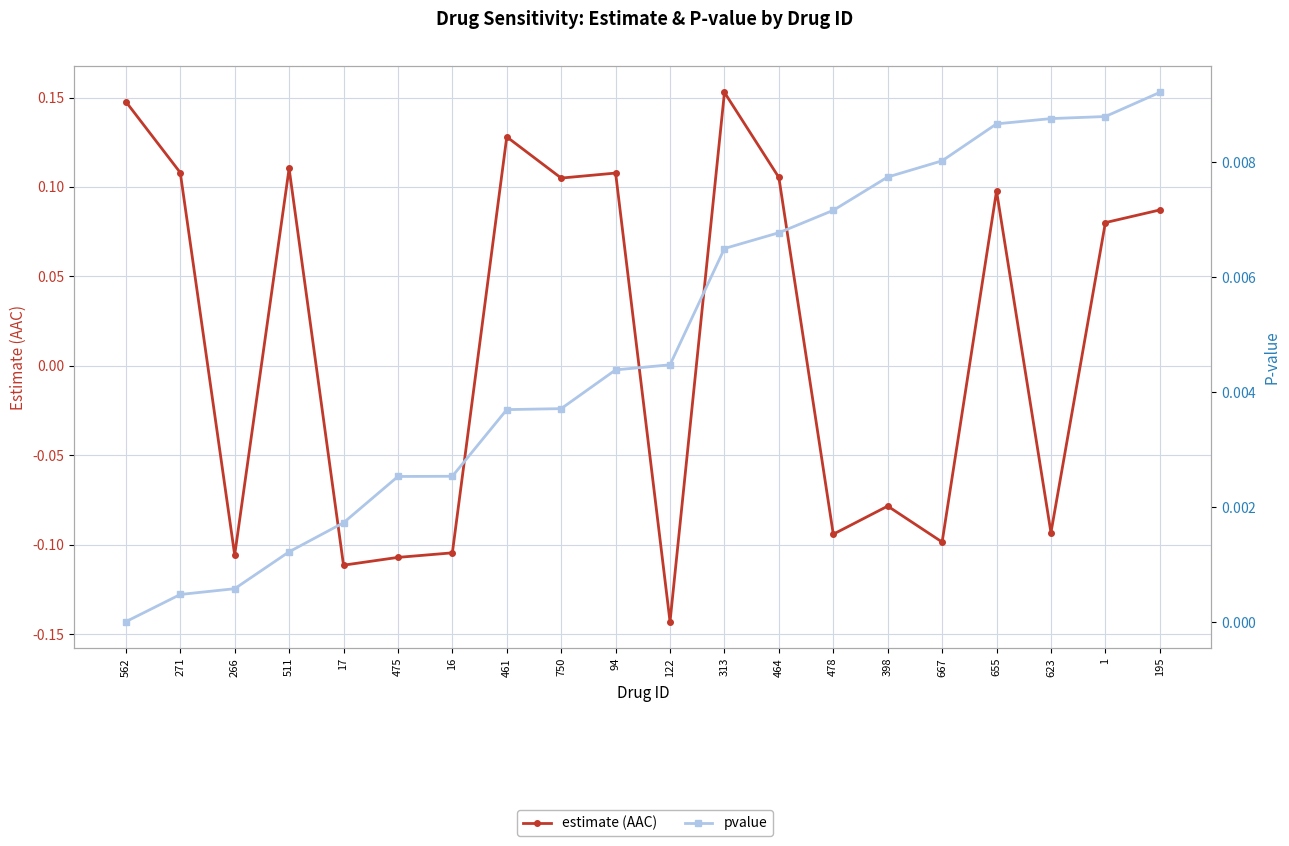

Reading left to right, what are all the values shown in this chart?

estimate (AAC): 0.1	0.1	-0.1	0.1	-0.1	-0.1	-0.1	0.1	0.1	0.1	-0.1	0.2	0.1	-0.1	-0.1	-0.1	0.1	-0.1	0.1	0.1
pvalue: 0.0	0.0	0.0	0.0	0.0	0.0	0.0	0.0	0.0	0.0	0.0	0.0	0.0	0.0	0.0	0.0	0.0	0.0	0.0	0.0